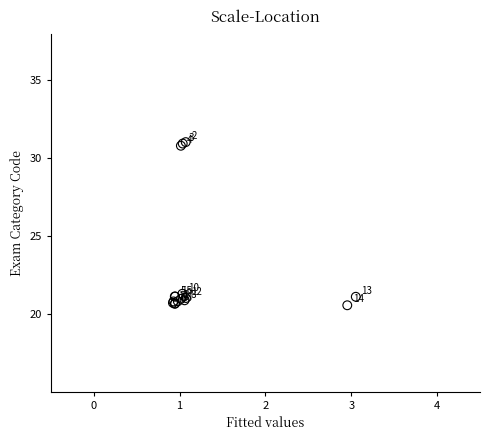

What Y value in the scatter plot is closest to 25?

21.3